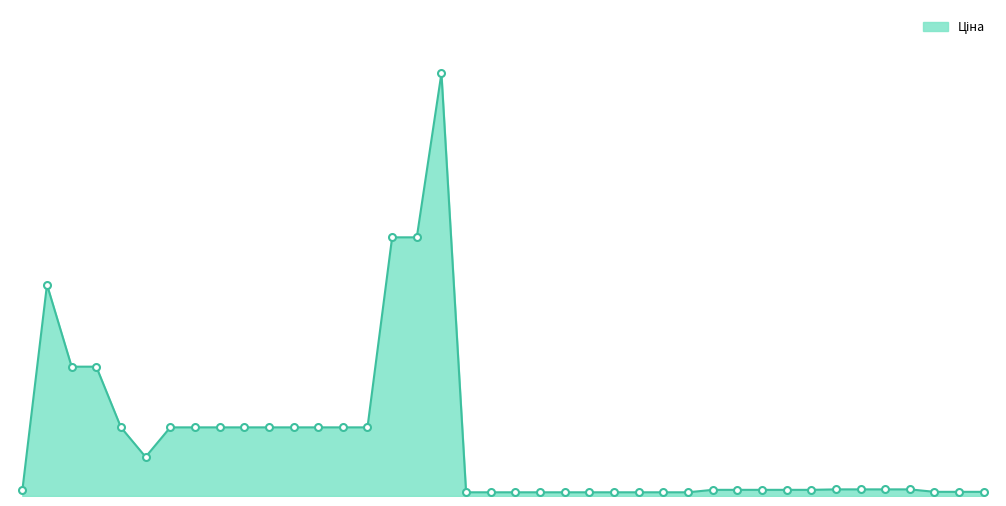

Reading left to right, what are all the values shown in this chart?

827.6	31058.4	19005.7	19005.7	10085.8	5736.9	10085.8	10085.8	10085.8	10085.8	10085.8	10085.8	10085.8	10085.8	10085.8	38011.3	38011.3	62116.9	545.0	545.0	545.0	545.0	545.0	545.0	545.0	545.0	545.0	545.0	905.9	905.9	905.9	905.9	905.9	974.2	974.2	974.2	974.2	612.9	612.9	612.9